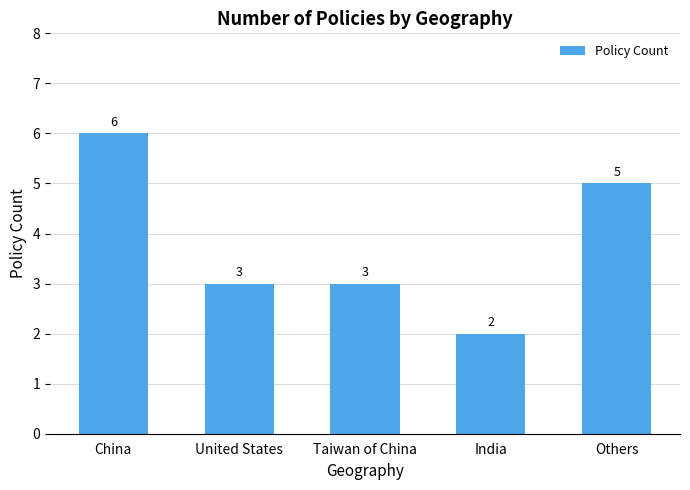

Reading left to right, extract all data points from this chart.

China=6	United States=3	Taiwan of China=3	India=2	Others=5